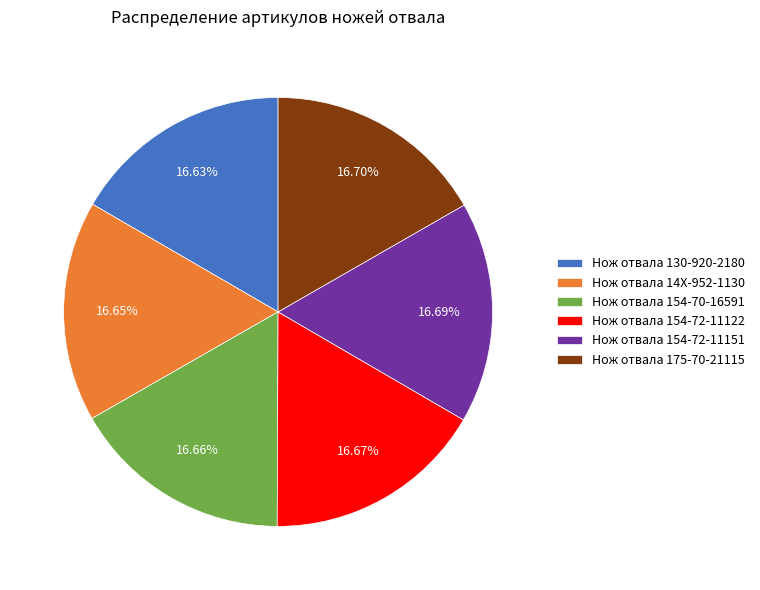

Is there a majority slice in this chart?

No